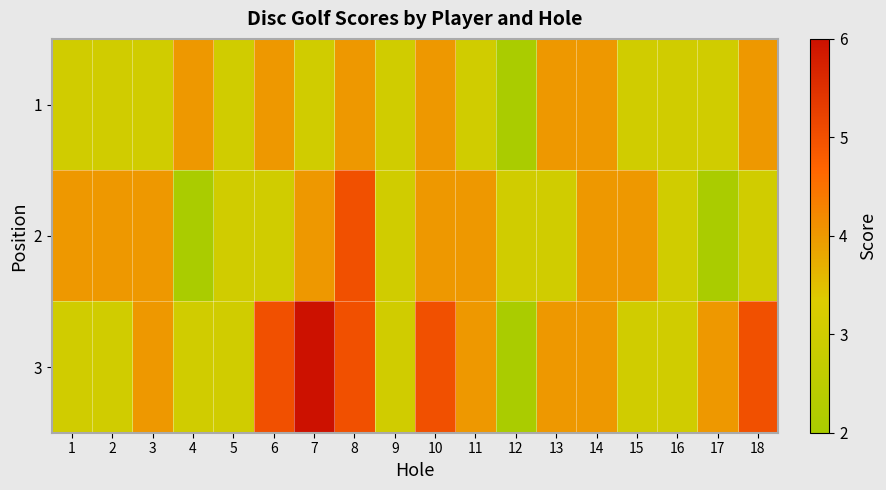

Which series has the largest total across all categories?

3